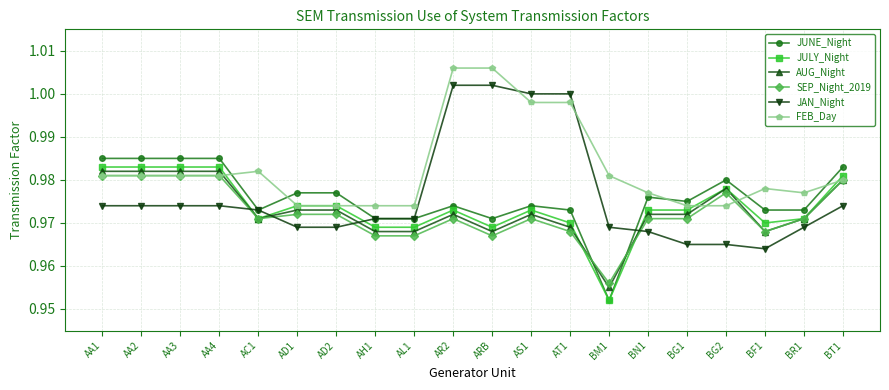

What is the label of the 2nd point from the right?

BR1